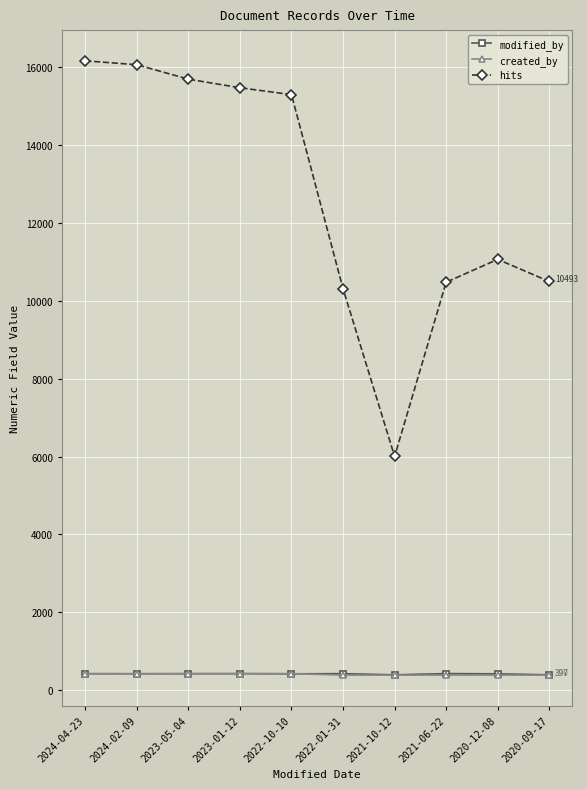

What is the difference between the hits values at 2021-06-22 and 2022-01-31?

169